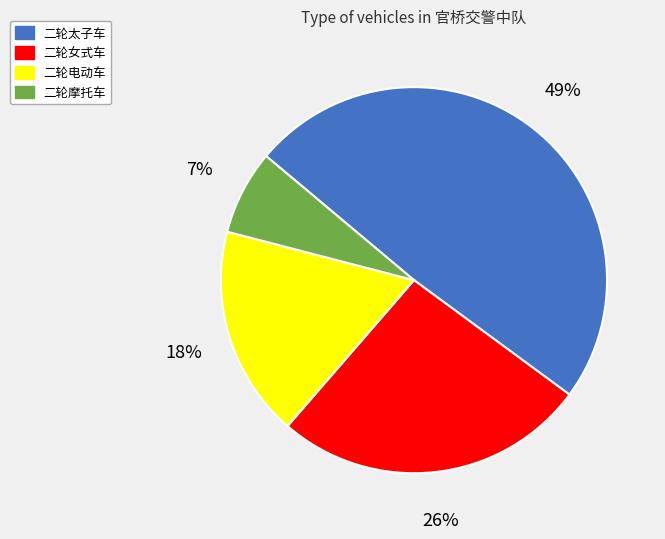

To the nearest percent, what is the combined percentage of 二轮摩托车 and 二轮太子车?

56%